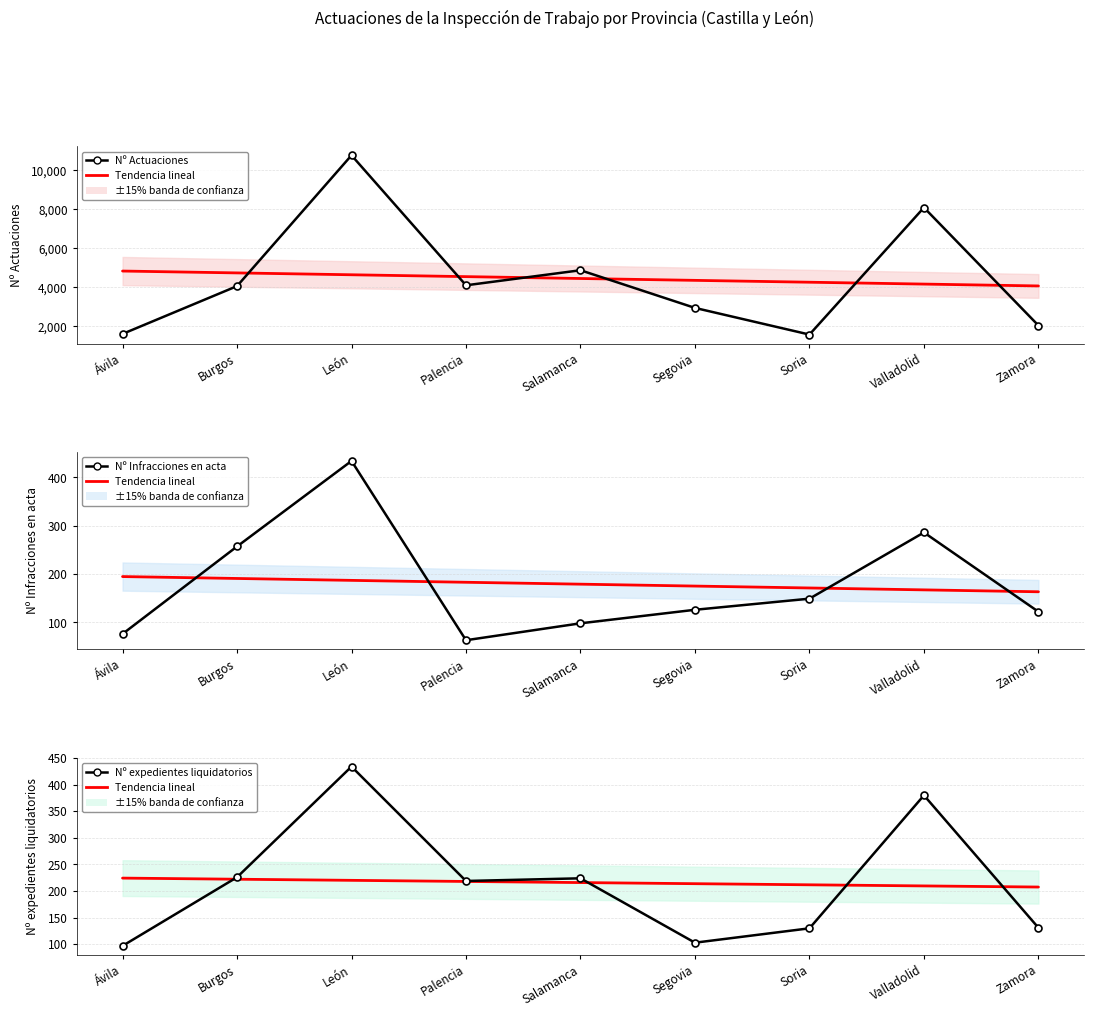

Rank the series by their maximum value, from highest to lowest.

Nº Actuaciones, Nº Infracciones en acta, Nº expedientes liquidatorios, Trend